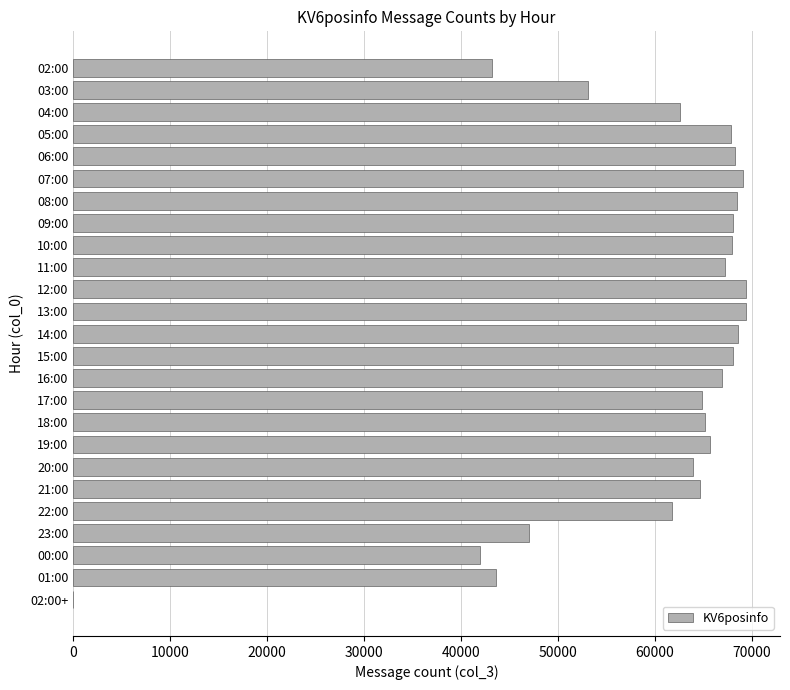

The chart shows a value of 117994 at 07:00. True or false?

False